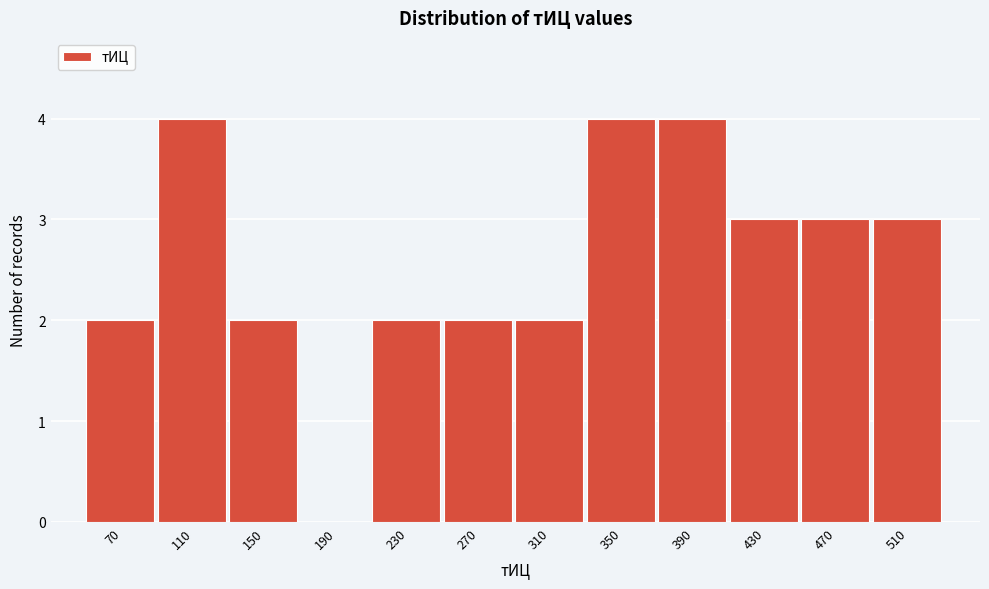

Reading left to right, extract all data points from this chart.

70=2	110=4	150=2	190=0	230=2	270=2	310=2	350=4	390=4	430=3	470=3	510=3